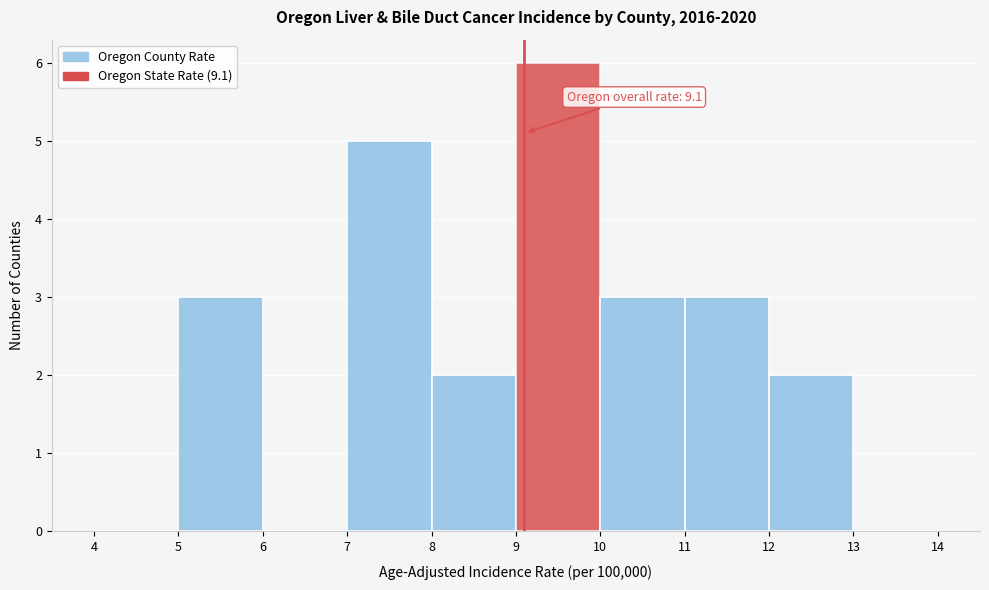

Over which range of the x-axis is the bar tallest?

9 to 10